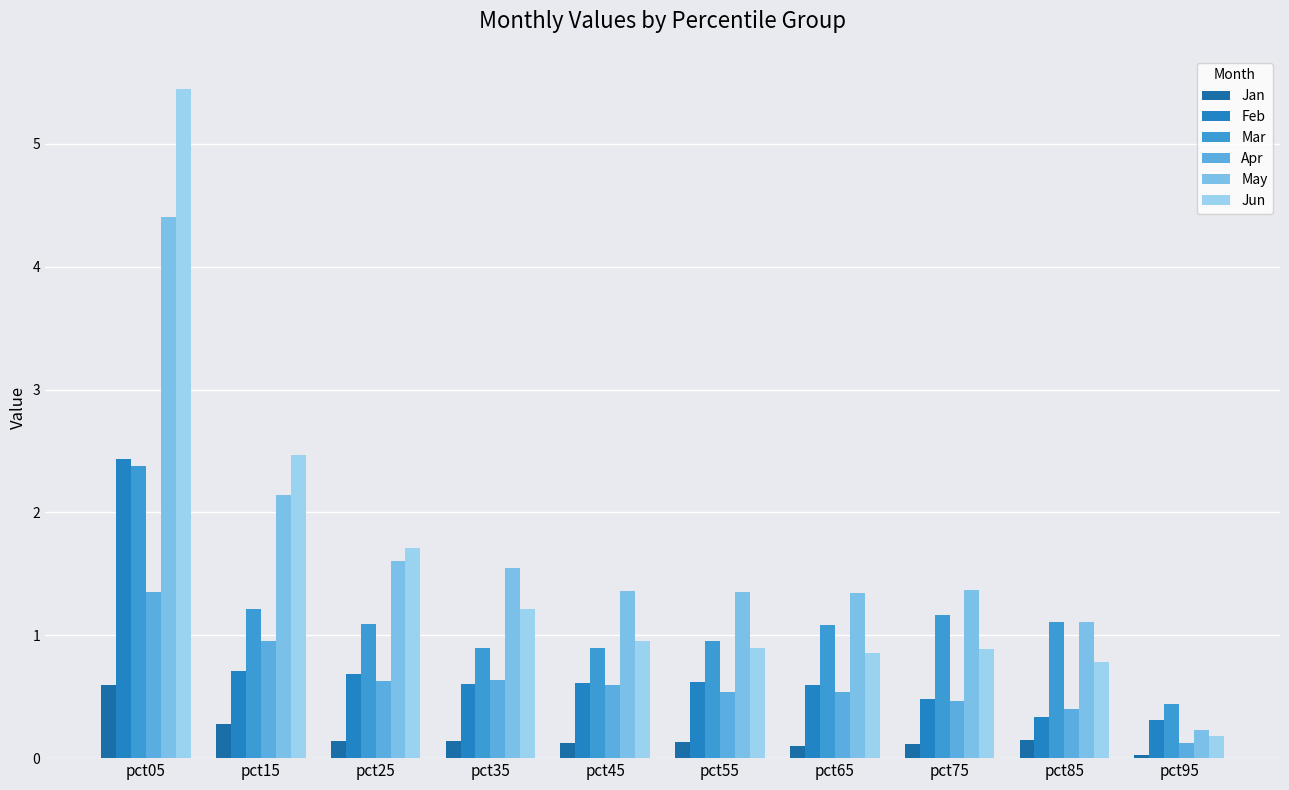

Where is Jan nearest to the value 0?

pct95